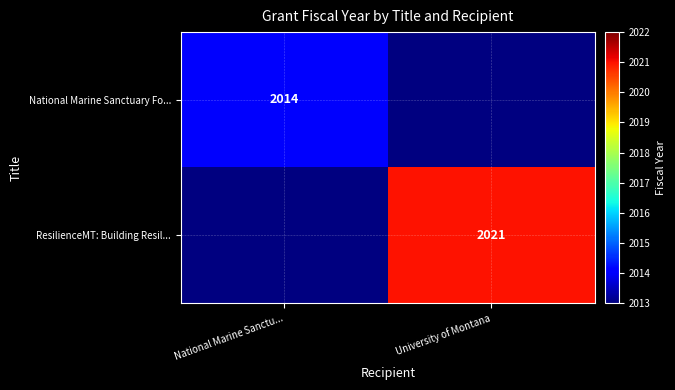

The National Marine Sanctuary Fo... series shows 2014 at National Marine Sanctu.... True or false?

True